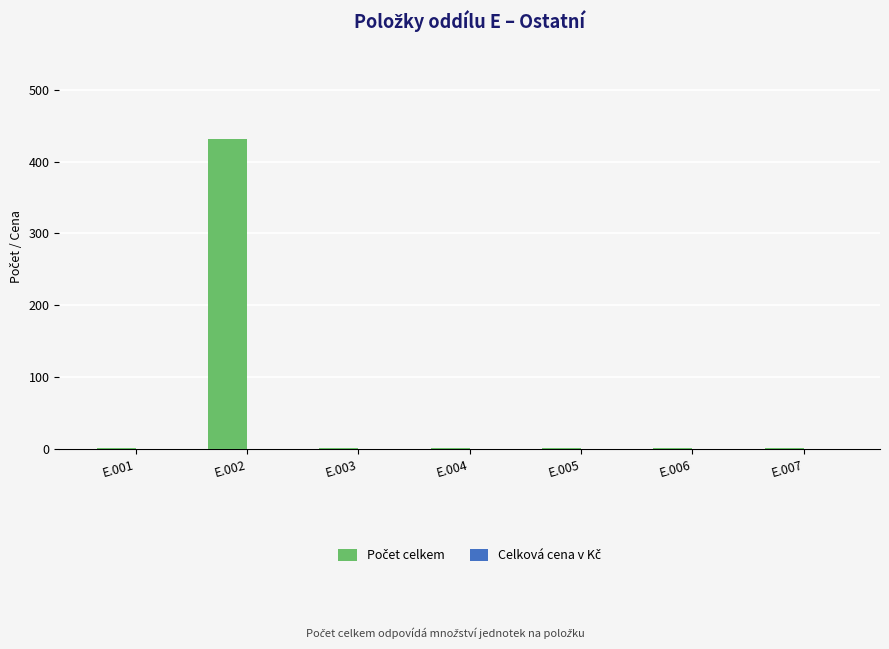

What is the maximum value shown in the chart?

432